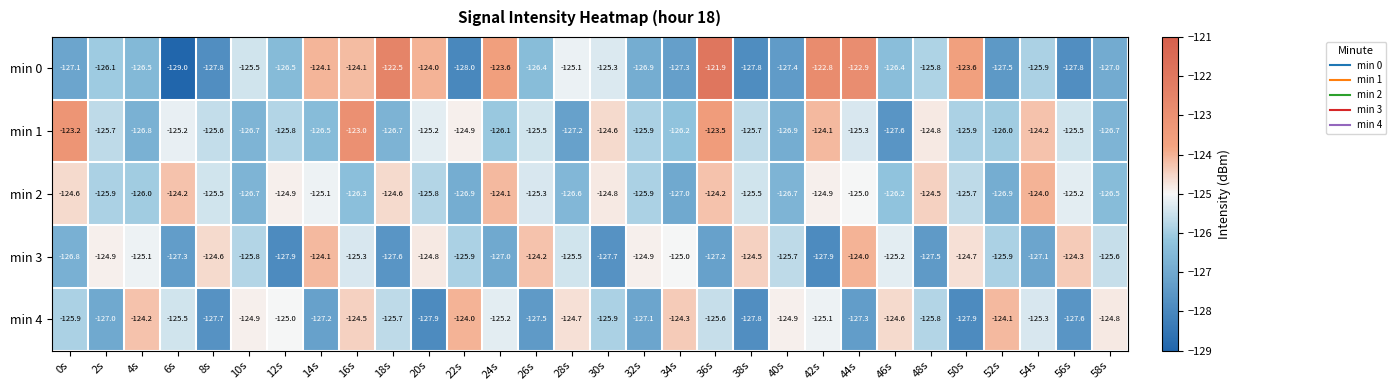

Is it true that min 4 equals -127.0 at 2s?

True